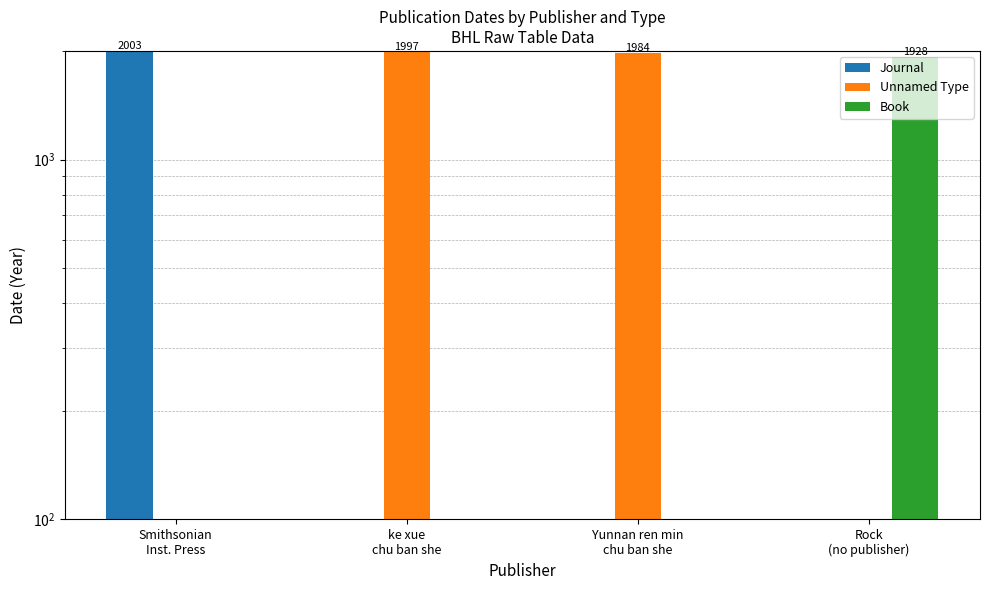

Between Smithsonian
Inst. Press and ke xue
chu ban she, which series saw the biggest shift?

Journal